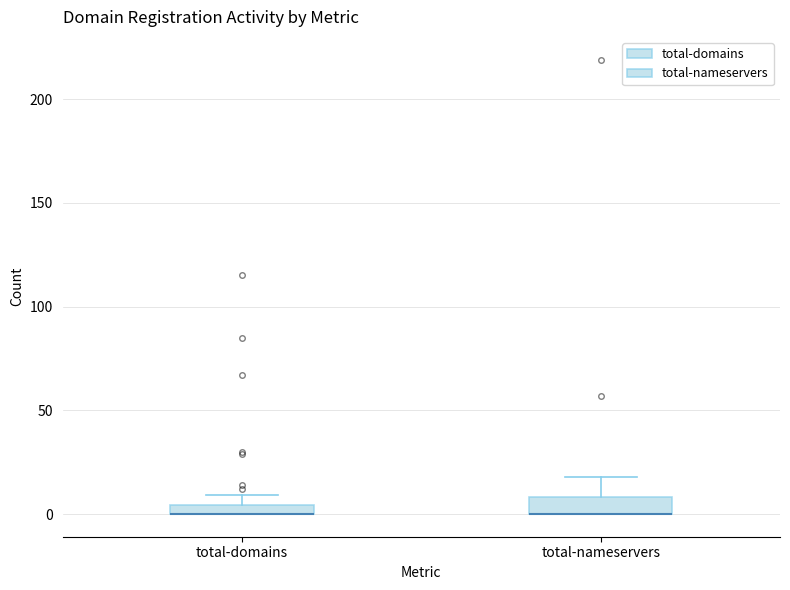

Where is the lower edge of the box for total-nameservers on the y-axis? The values are not printed on the chart, so give them approximately, as read against the axis.

0